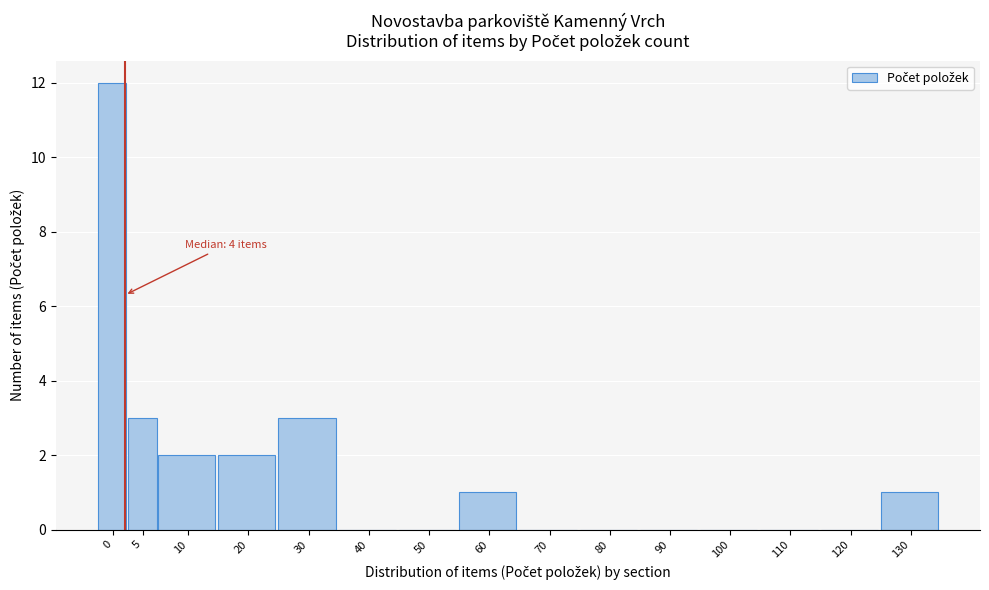

Reading left to right, extract all data points from this chart.

0=12	5=3	10=2	20=2	30=3	40=0	50=0	60=1	70=0	80=0	90=0	100=0	110=0	120=0	130=1